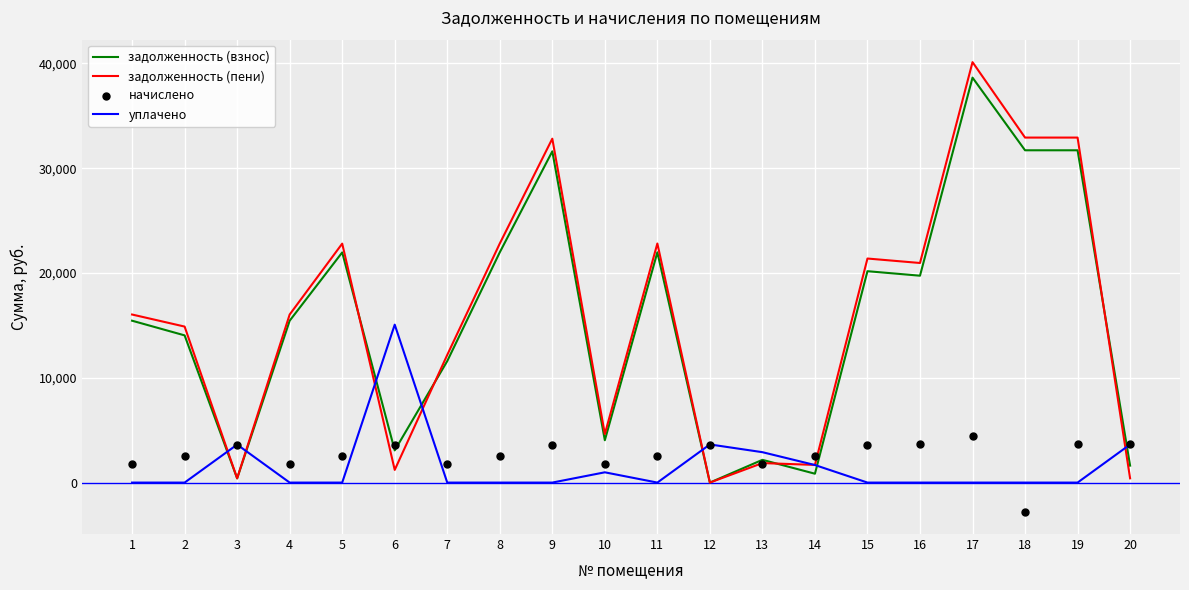

Which series reaches the minimum Y coordinate?

начислено